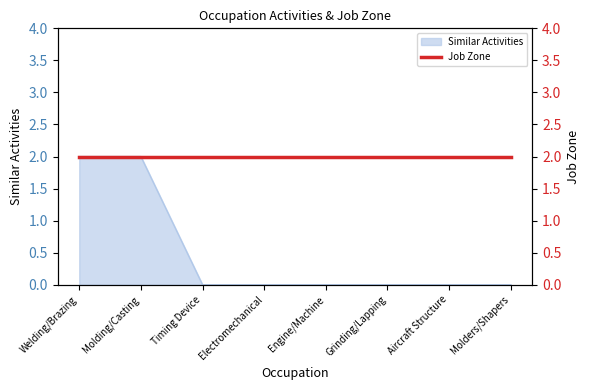

The value at Welding/Brazing is 2. True or false?

True